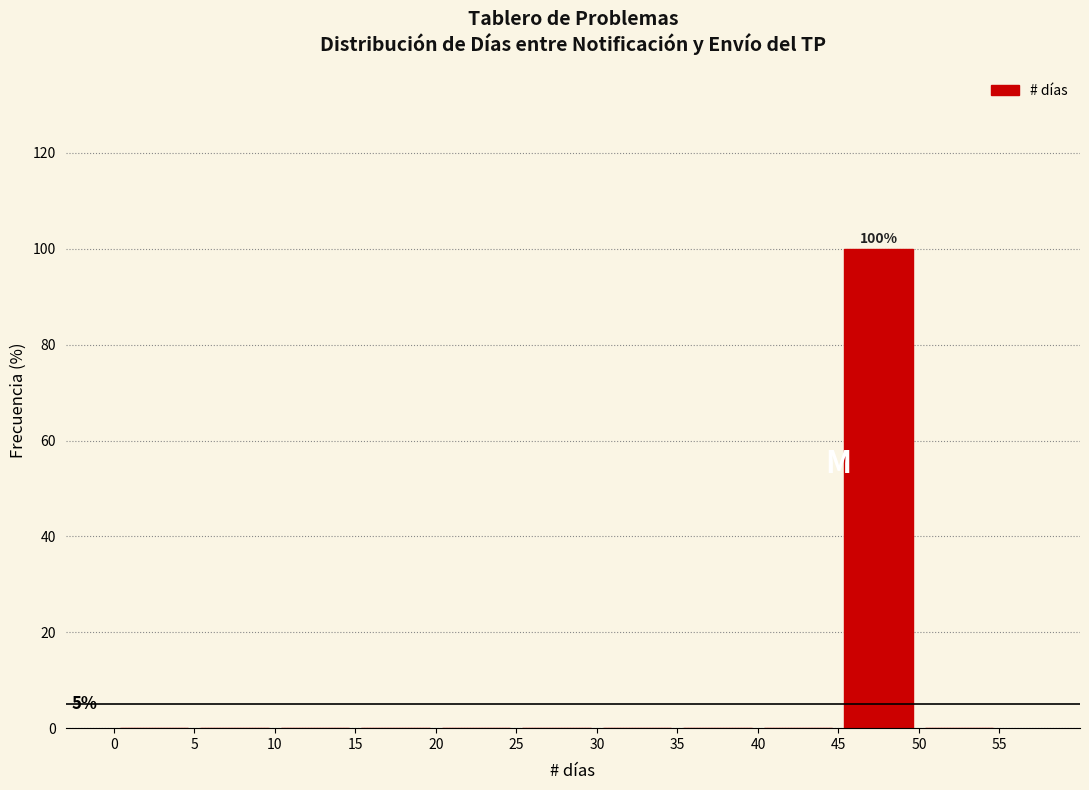

Over which range of the x-axis is the bar tallest?

45 to 50